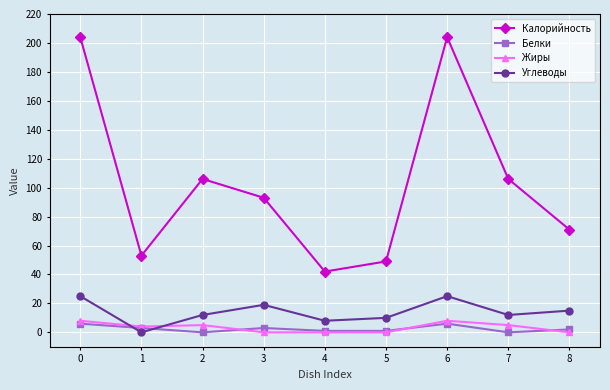

Reading right to left, extract all data points from this chart.

Калорийность: 71	106	204	49	42	93	106	53	204
Белки: 2	0	6	1	1	3	0	3	6
Жиры: 0	5	8	0	0	0	5	4	8
Углеводы: 15	12	25	10	8	19	12	0	25